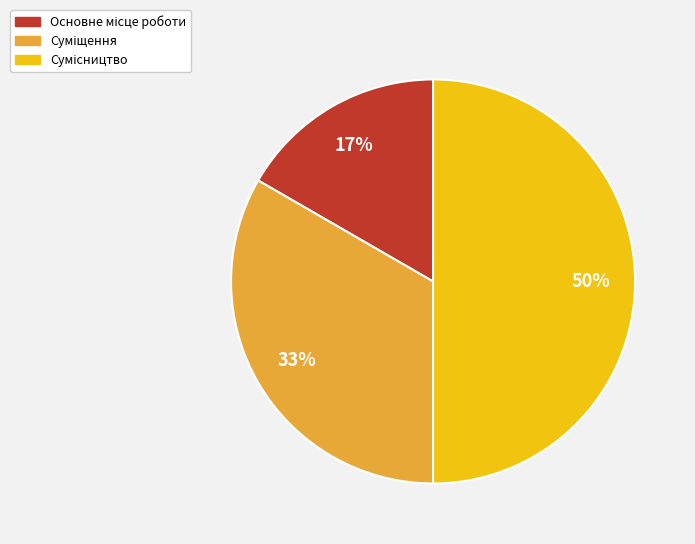

To the nearest percent, what is the average slice percentage?

33%